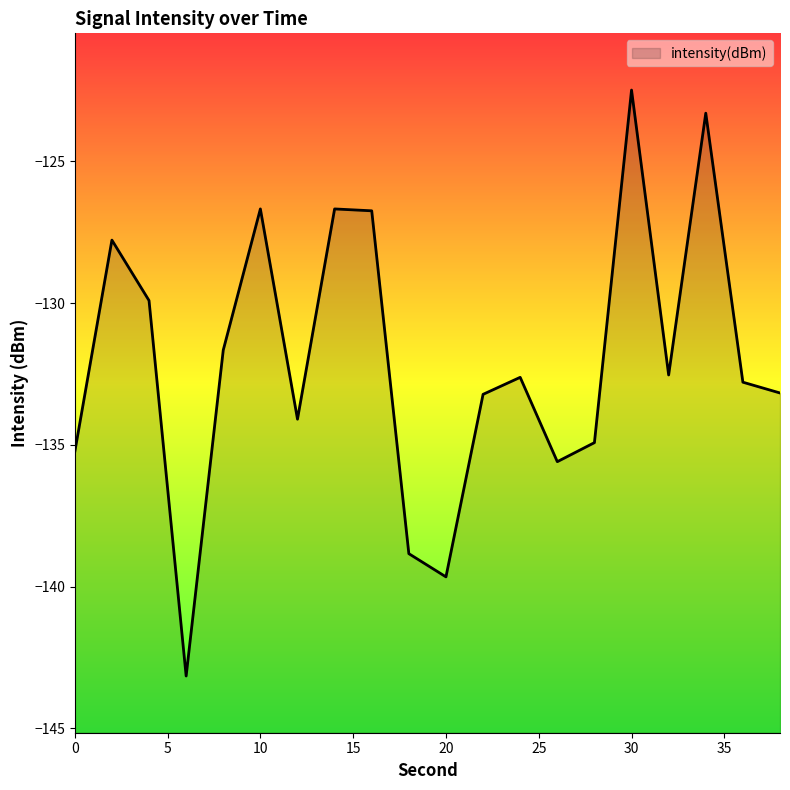

Count the number of categories in the chart.

20